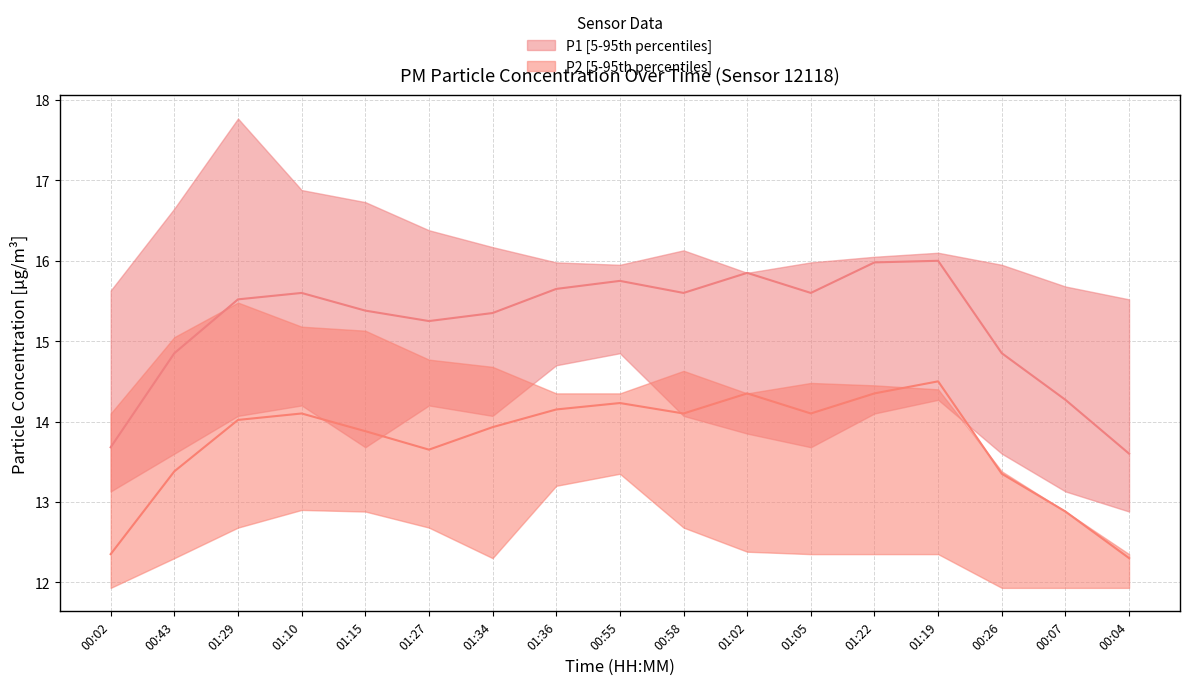

True or false: P1_lower and P1_upper intersect in this chart.

False